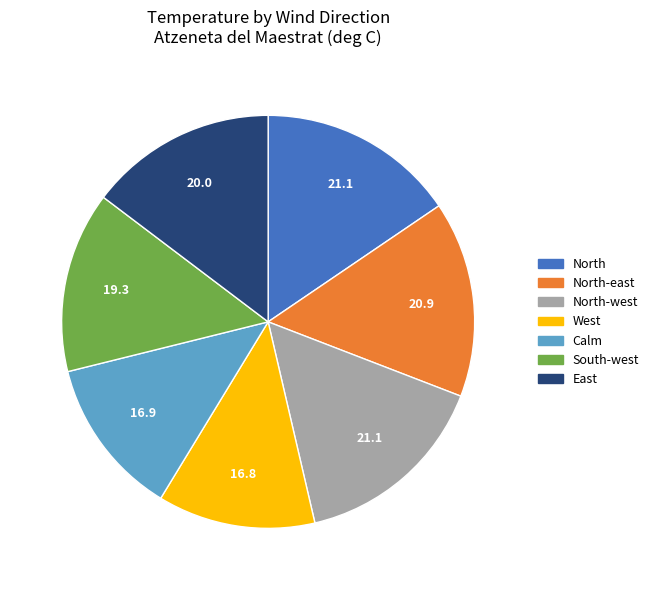

Is there any slice that represents more than half of the pie?

No